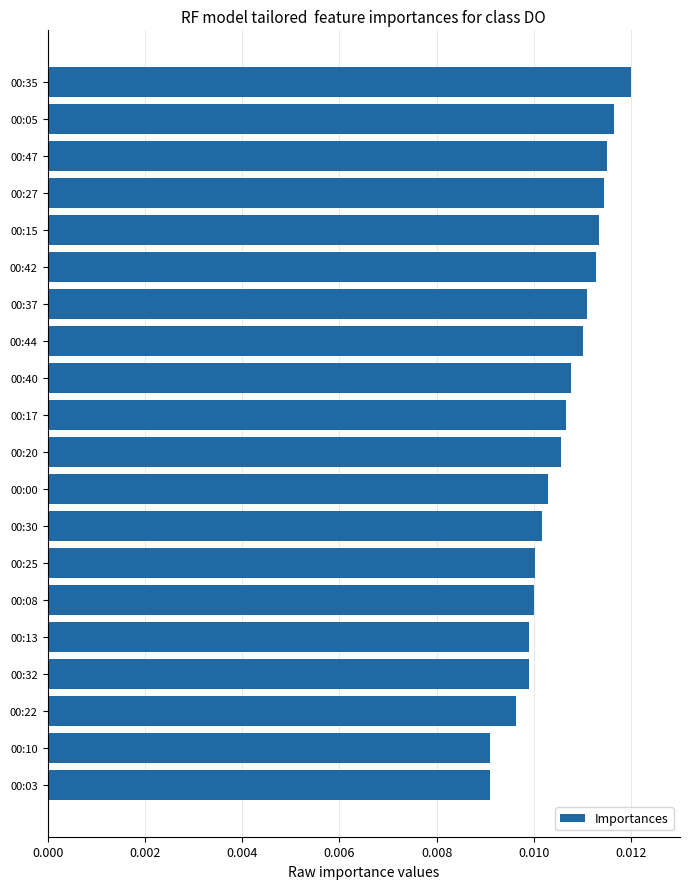

Which category has the highest value across all series?

00:35